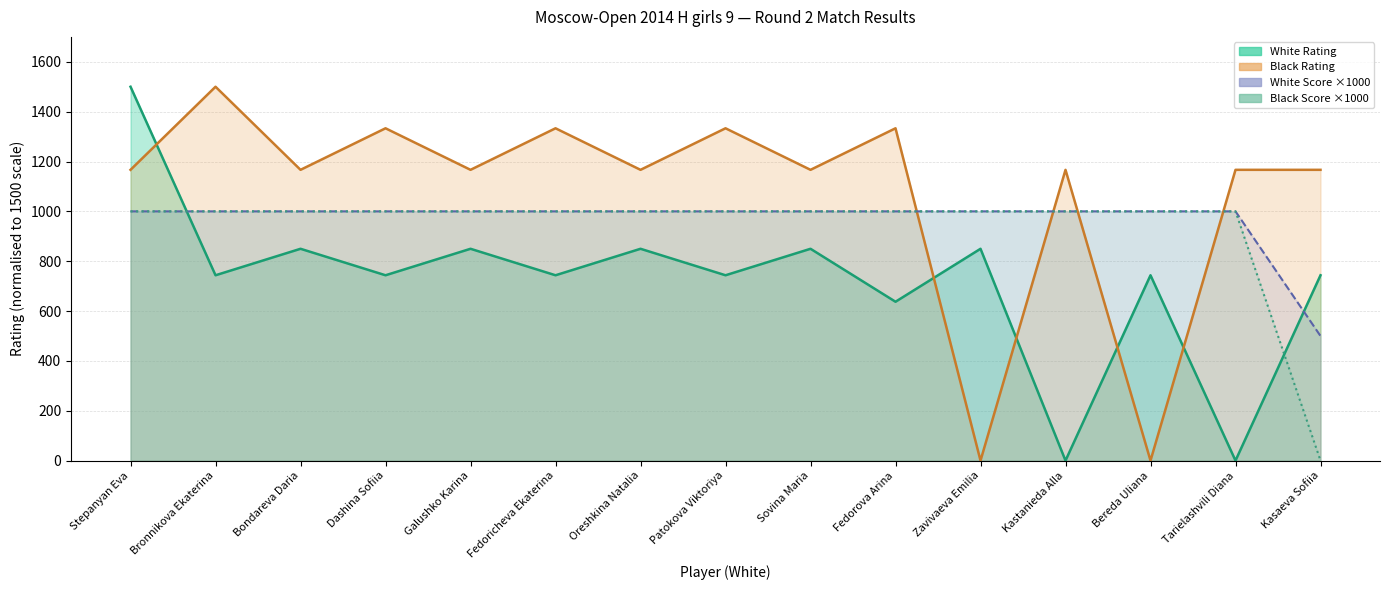

Which series has the largest total across all categories?

Black Rating